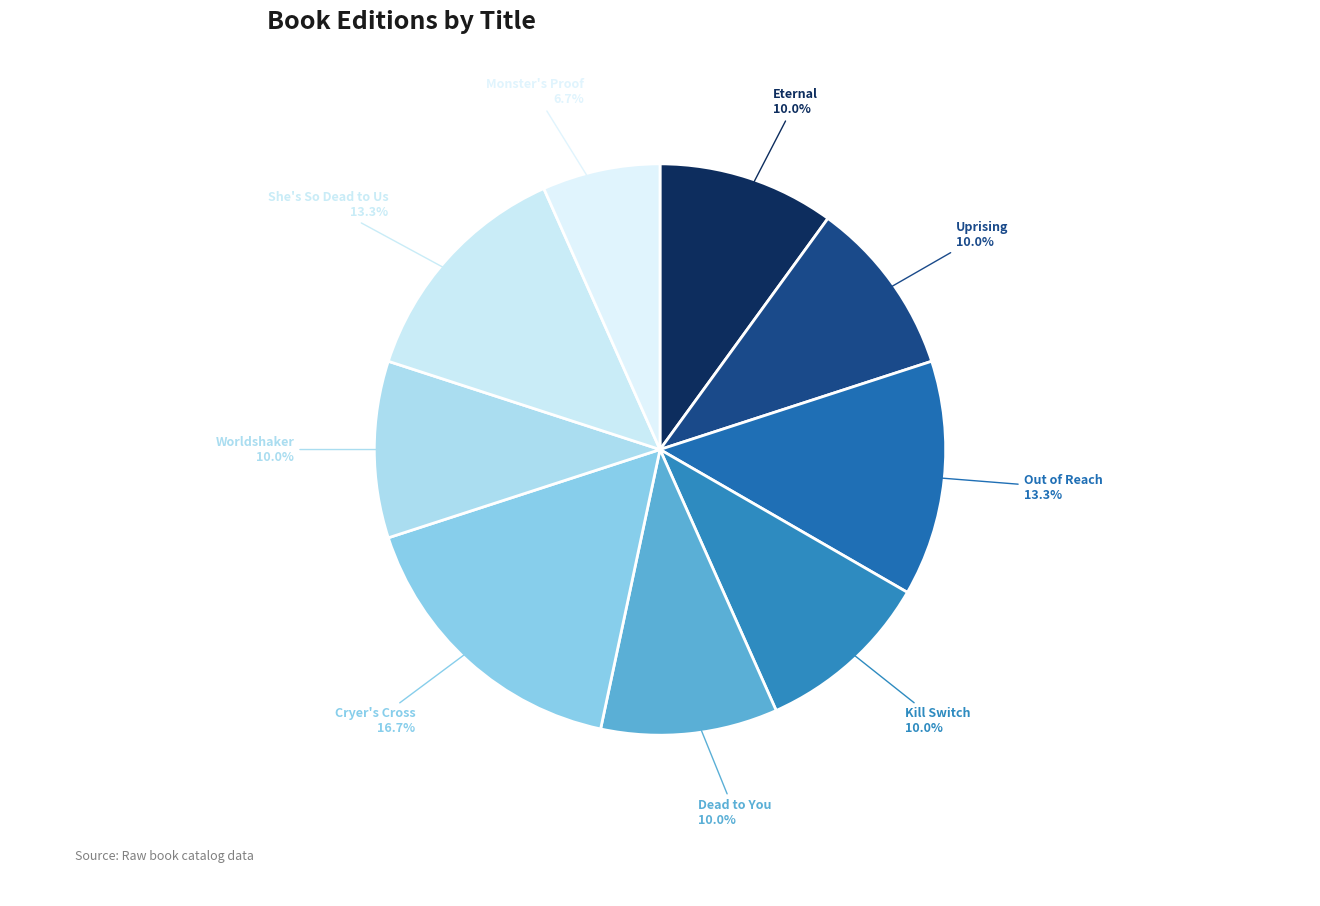

Is it true that Eternal is 17% of the pie?

False